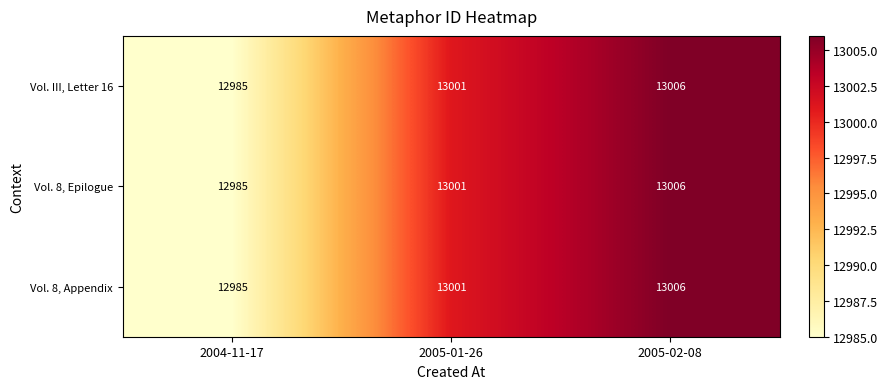

How many data points does each series have?

3